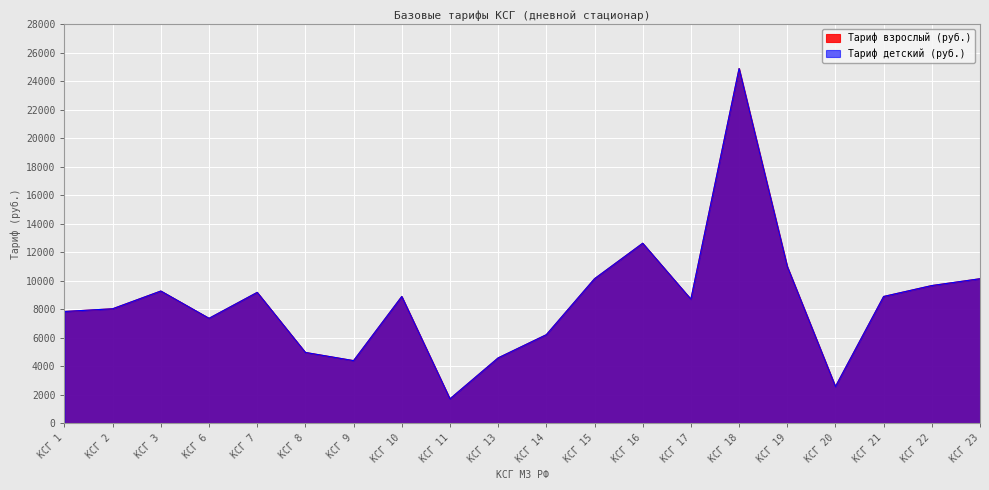

What is the value of the Тариф взрослый (руб.) point at the 10th from the left?

4593.4